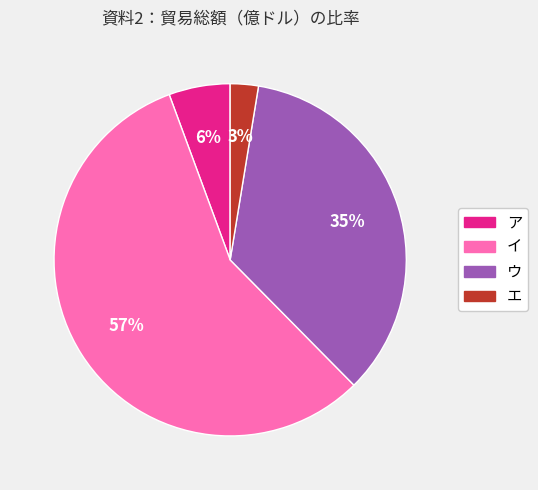

Combined, do イ and ウ account for over 50%?

Yes